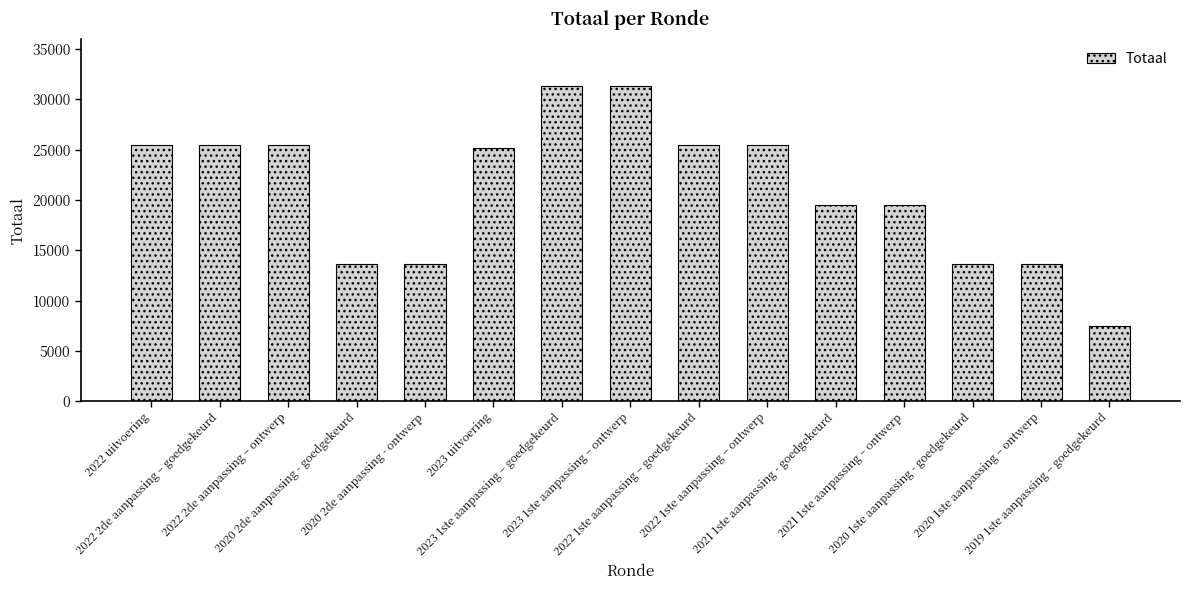

Count the number of categories in the chart.

15